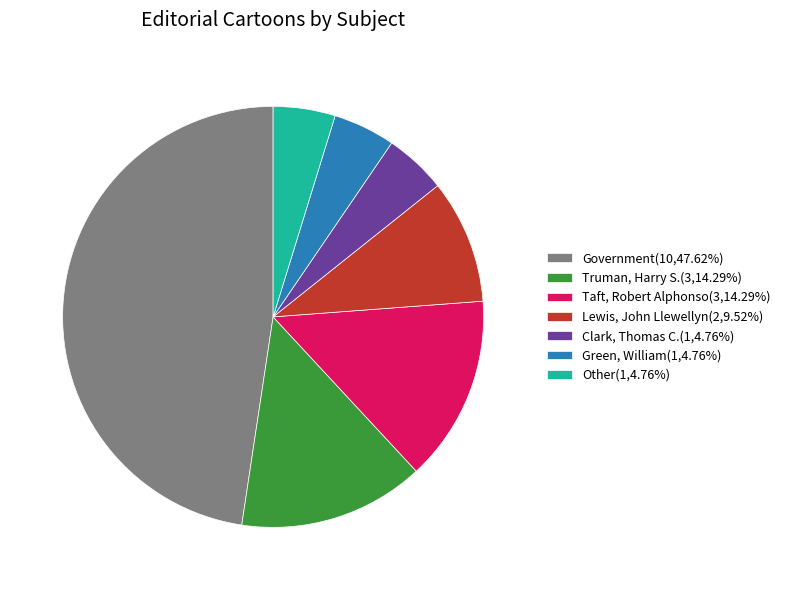

Do Lewis, John Llewellyn(2,9.52%) and Other(1,4.76%) together represent more than half of the pie?

No